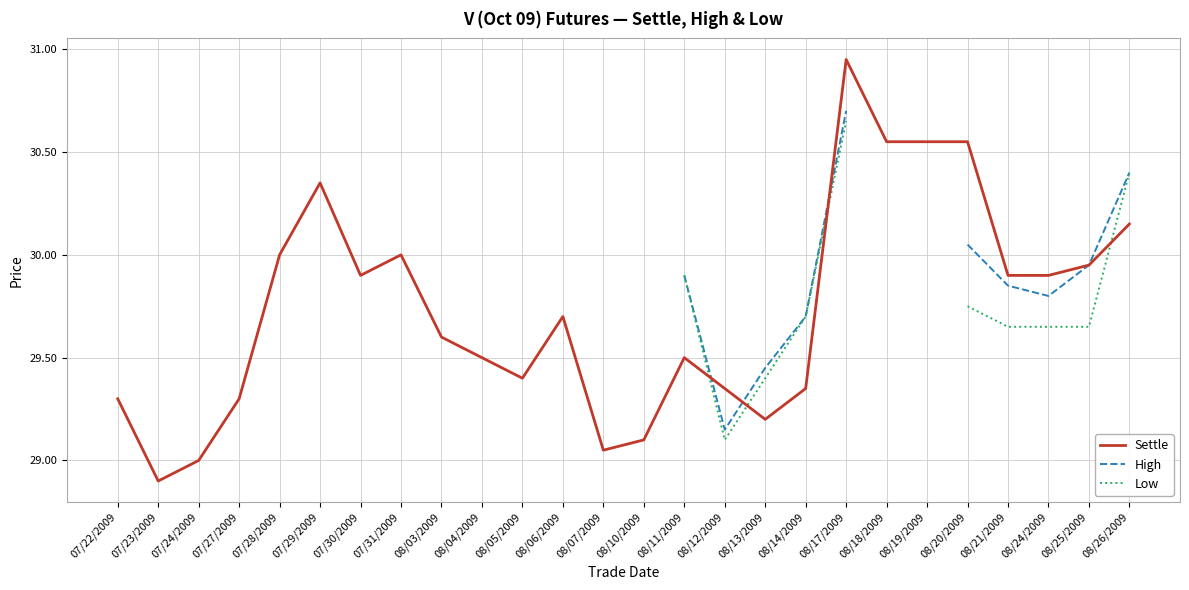

Between 08/11/2009 and 08/06/2009, which is larger?

08/06/2009